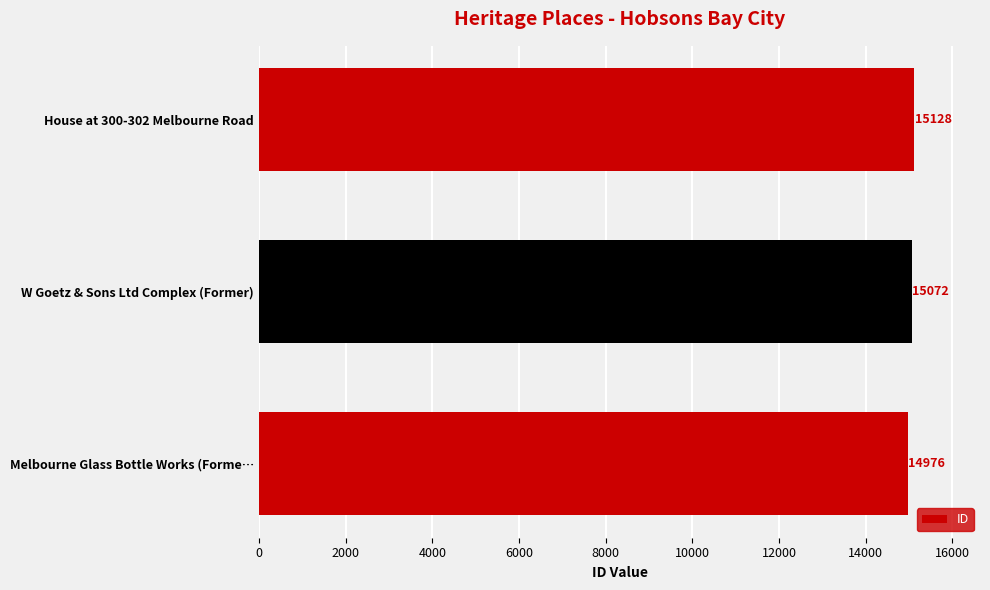

What is the greatest value displayed?

15128